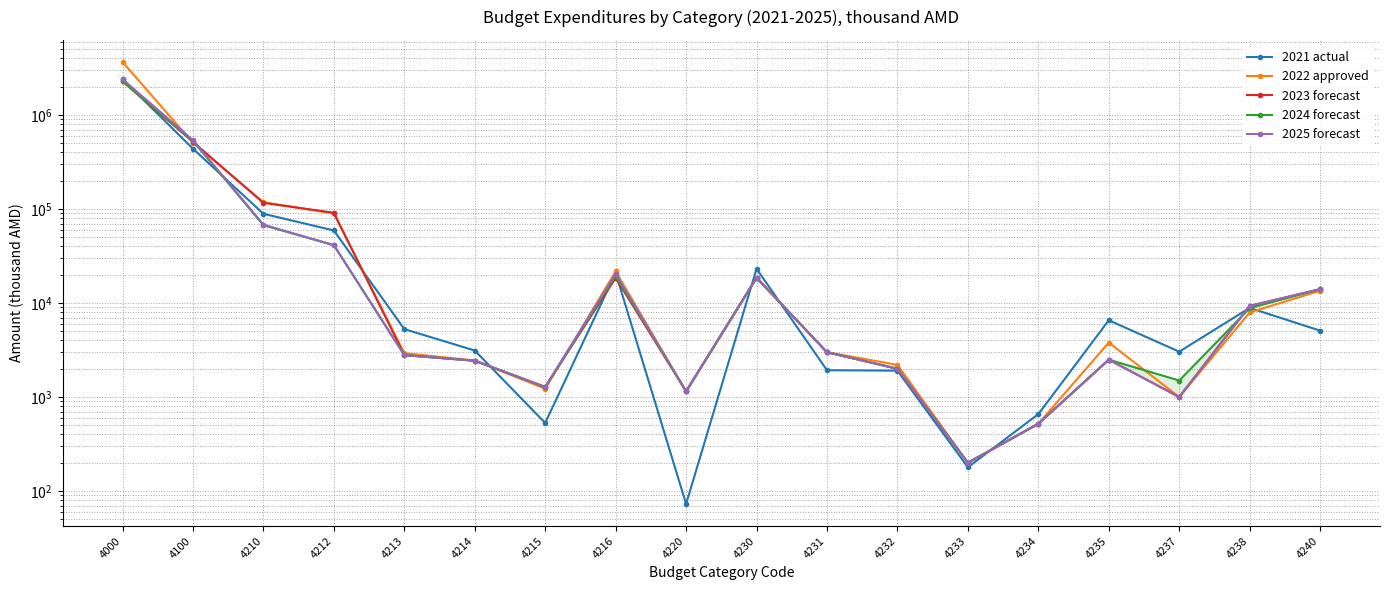

Reading left to right, what are all the values shown in this chart?

2021 actual: 2409656.6	438586.5	89088.9	59200.2	5281.7	3127.5	530.0	20949.5	72.9	23160.8	1930.0	1908.3	179.0	658.4	6560.0	3039.0	8886.1	5086.4
2022 approved: 3669846.7	506943.5	118349.4	89702.4	2930.0	2448.0	1225.0	21744.0	1150.0	18670.0	3000.0	2200.0	200.0	520.0	3800.0	1000.0	7950.0	13526.0
2023 forecast: 2278209.8	519313.0	116311.5	91300.0	2795.0	2436.5	1280.0	18500.0	1150.0	18550.0	3000.0	2000.0	200.0	520.0	2500.0	1000.0	9330.0	14056.0
2024 forecast: 2284996.4	530113.0	67311.5	41300.0	2795.0	2436.5	1280.0	19500.0	1150.0	18550.0	3000.0	2000.0	200.0	520.0	2500.0	1500.0	8830.0	14056.0
2025 forecast: 2407145.7	540913.0	68311.5	41300.0	2795.0	2436.5	1280.0	20500.0	1150.0	18550.0	3000.0	2000.0	200.0	520.0	2500.0	1000.0	9330.0	14056.0